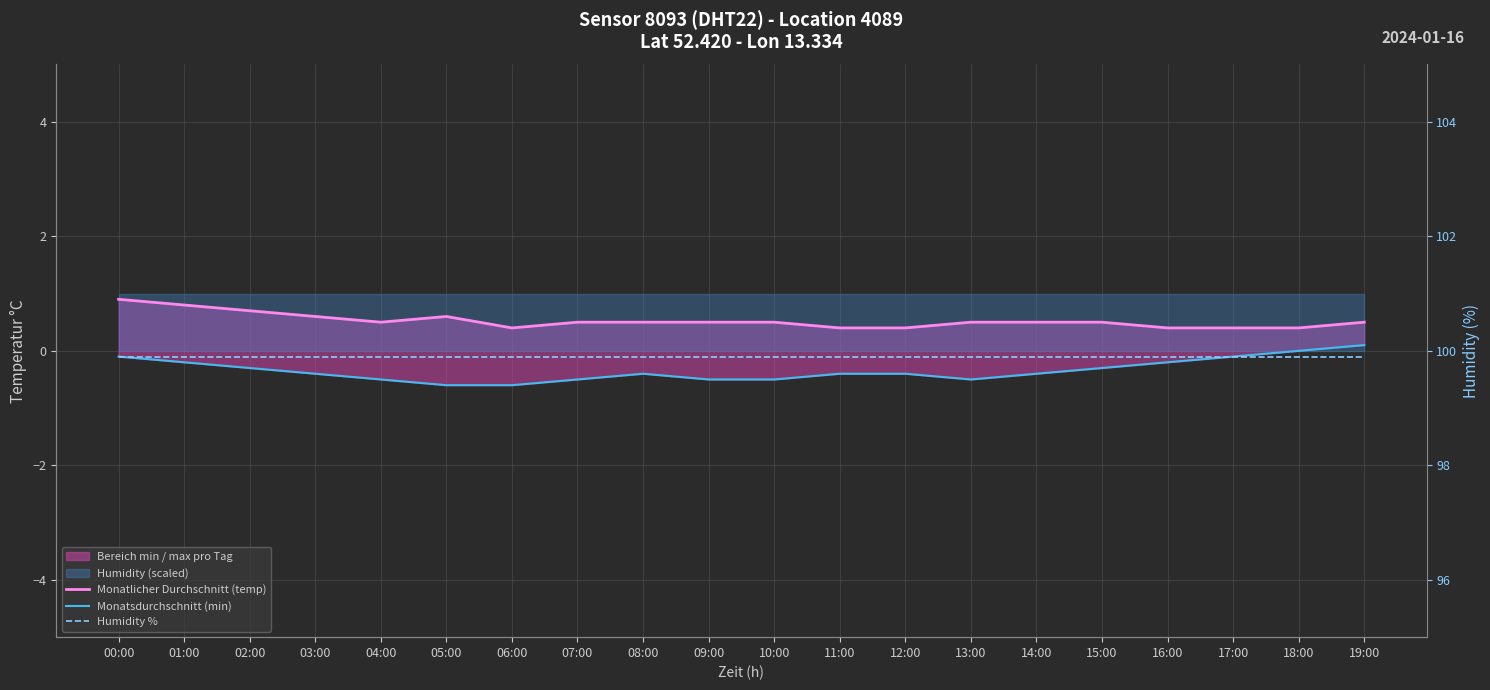

Where is Humidity % nearest to the value 99?

00:00